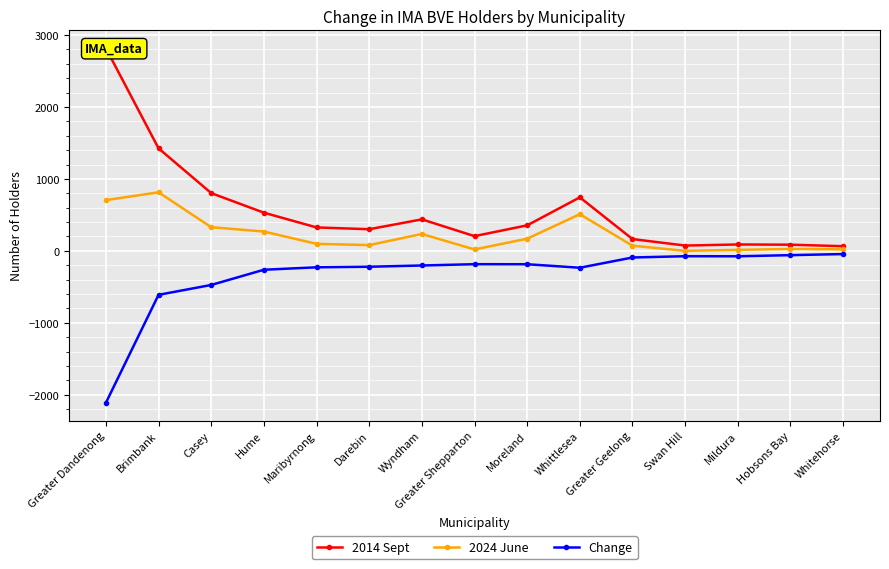

What is the approximate value of Change at Casey?

-473.6